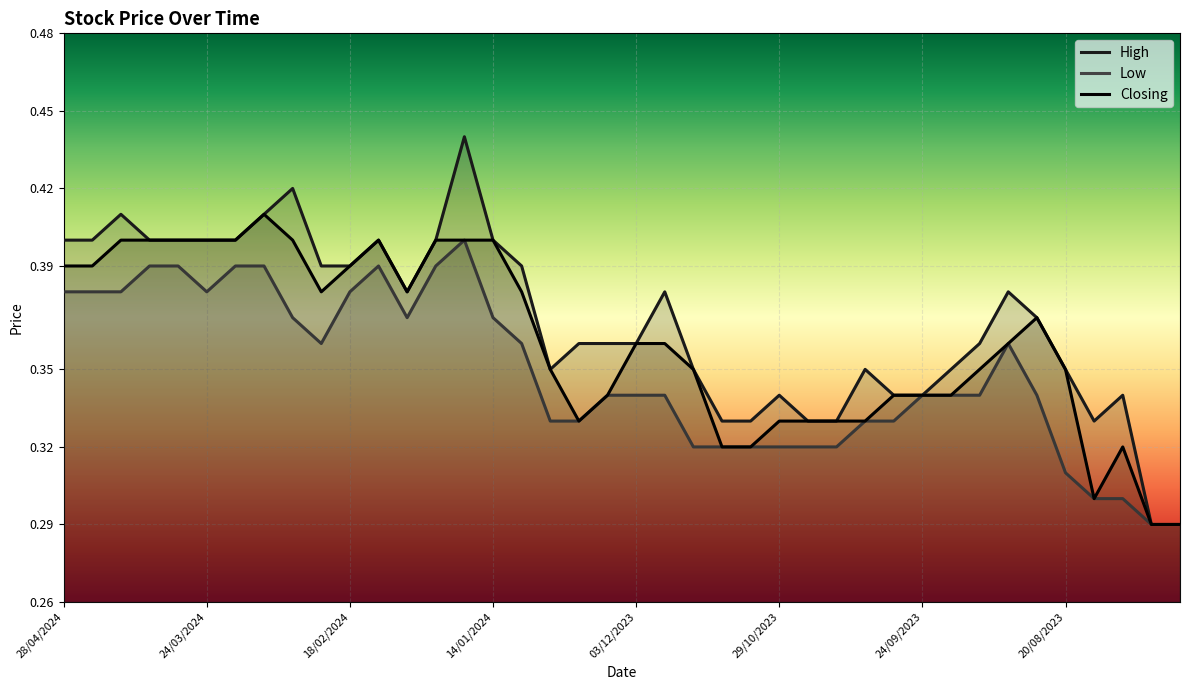

In Closing, how many points are lower than both neighbors (excluding endpoints)?

4